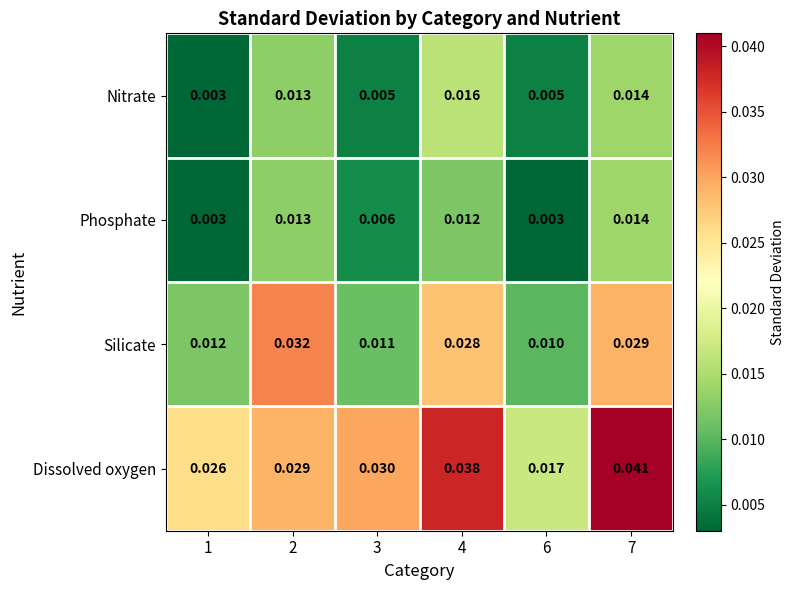

List the series in order of their peak value, lowest first.

Phosphate, Nitrate, Silicate, Dissolved oxygen